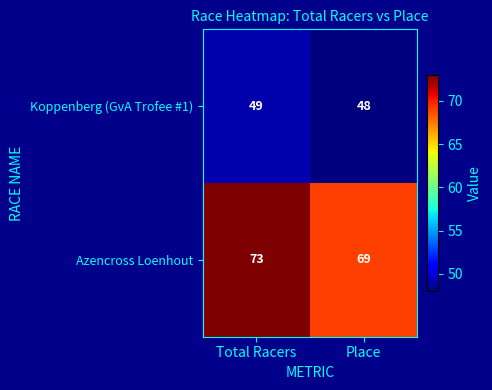

What value does the Koppenberg (GvA Trofee #1) series have at Place?

48